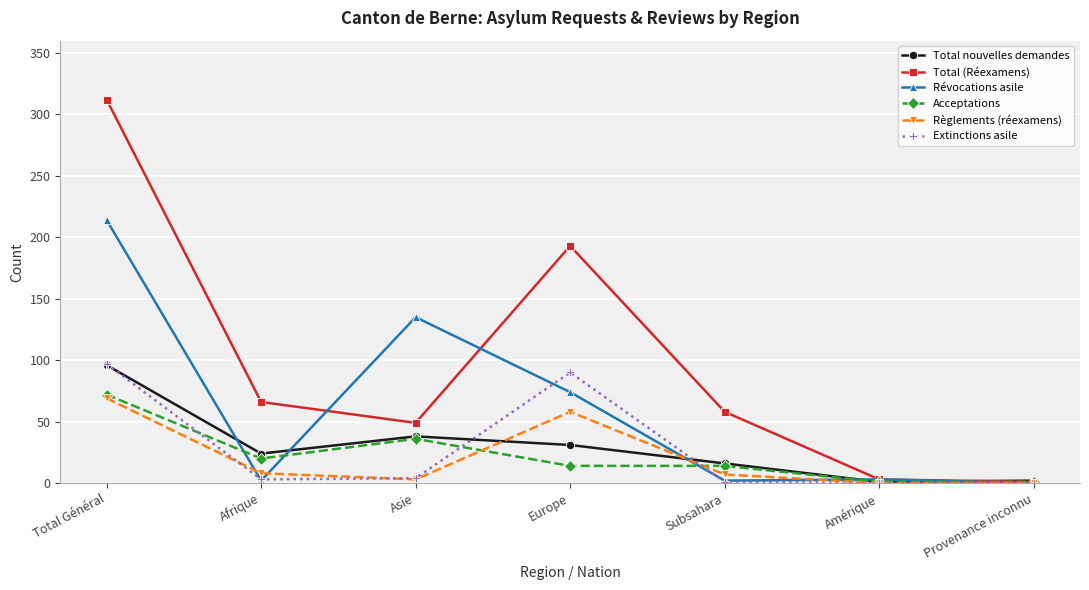

At which label does Total nouvelles demandes reach its peak?

Total Général